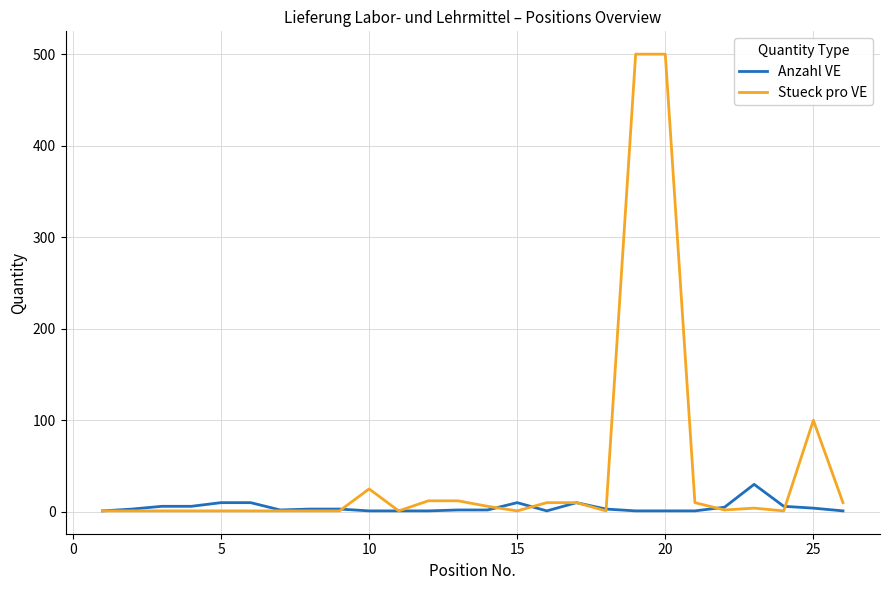

Rank the series by their maximum value, from lowest to highest.

Anzahl VE, Stueck pro VE